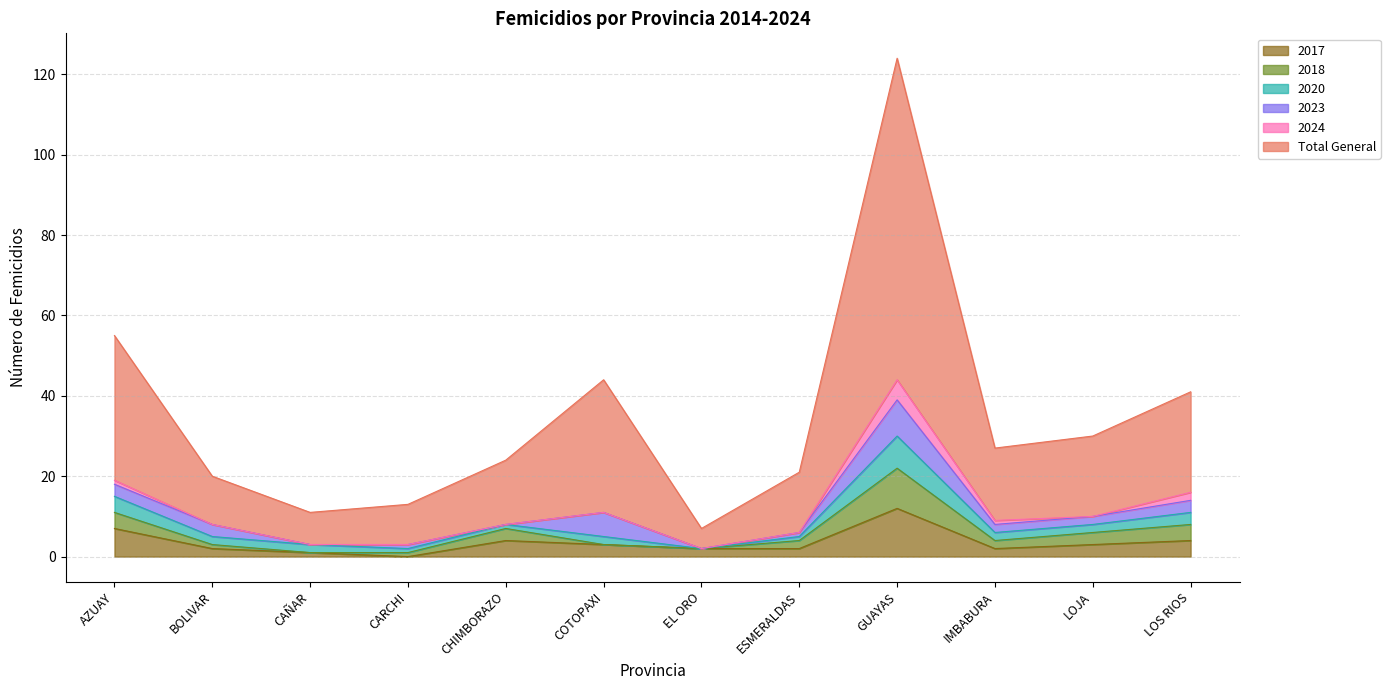

Is the value of 2023 at LOS RIOS greater than the value of 2024 at ESMERALDAS?

Yes